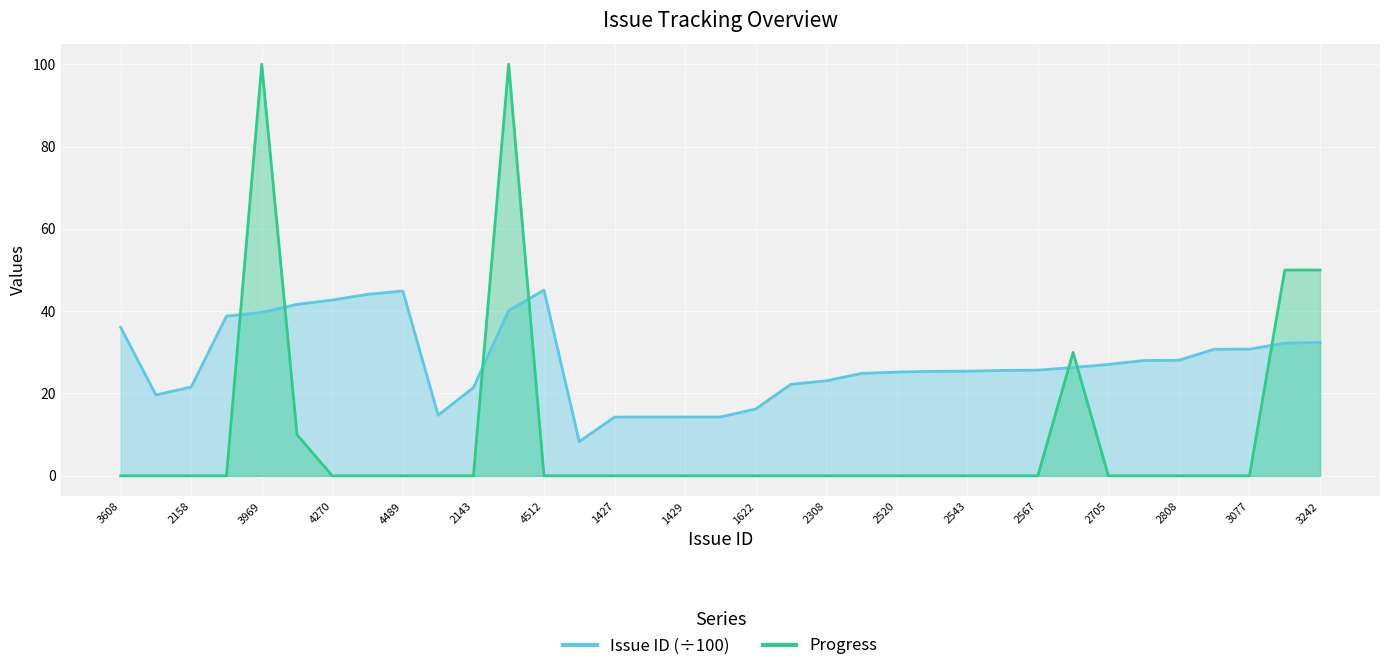

What is the label of the 8th point from the right?

2632